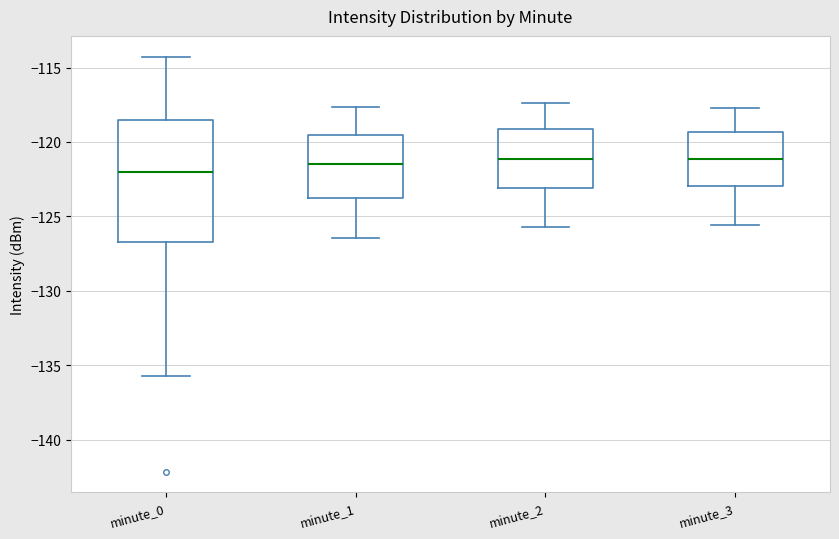

Reading left to right, transcribe this box plot: for each box, give where its median line is, the range the box spans, and where its two whiskers end, as read against the y-axis. The values are not printed on the chart, so give them approximately, as read against the axis.

minute_0: median -122.0, box -126.5 to -118.5, whiskers -135.5 to -114.5
minute_1: median -121.5, box -124.0 to -119.5, whiskers -126.5 to -117.5
minute_2: median -121.0, box -123.0 to -119.0, whiskers -125.5 to -117.5
minute_3: median -121.0, box -123.0 to -119.5, whiskers -125.5 to -117.5